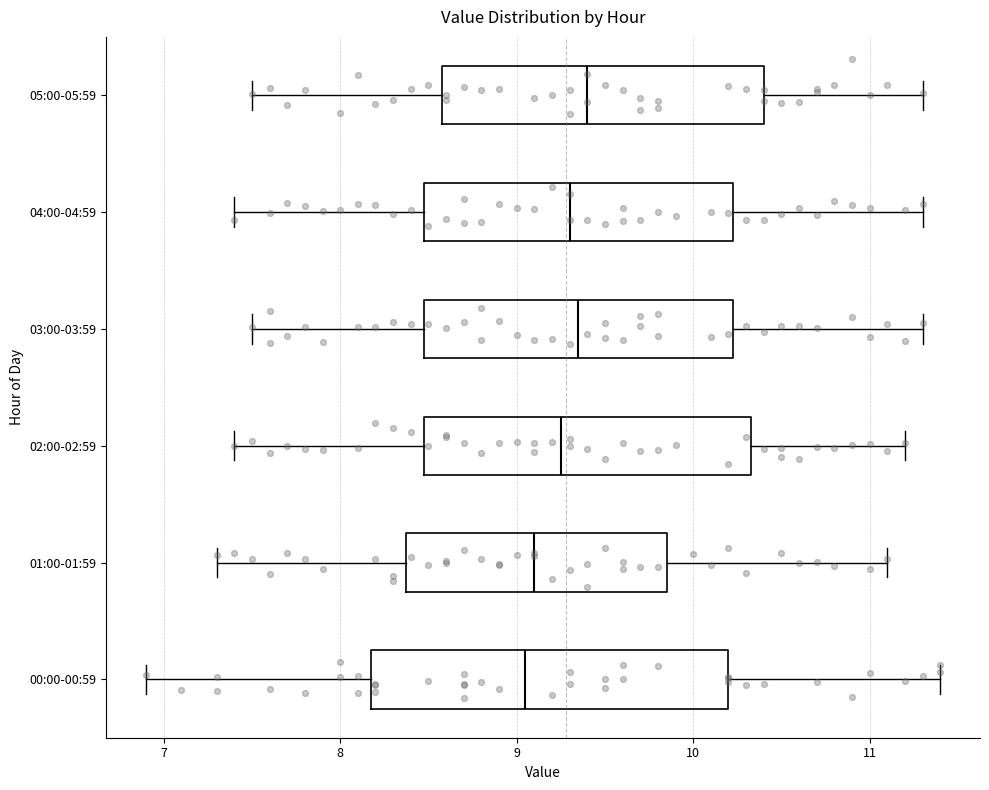

Reading bottom to top, transcribe this box plot: for each box, give where its median line is, the range the box spans, and where its two whiskers end, as read against the x-axis. The values are not printed on the chart, so give them approximately, as read against the axis.

00:00-00:59: median 9.1, box 8.2 to 10.2, whiskers 6.9 to 11.4
01:00-01:59: median 9.1, box 8.4 to 9.9, whiskers 7.3 to 11.1
02:00-02:59: median 9.3, box 8.5 to 10.3, whiskers 7.4 to 11.2
03:00-03:59: median 9.4, box 8.5 to 10.2, whiskers 7.5 to 11.3
04:00-04:59: median 9.3, box 8.5 to 10.2, whiskers 7.4 to 11.3
05:00-05:59: median 9.4, box 8.6 to 10.4, whiskers 7.5 to 11.3